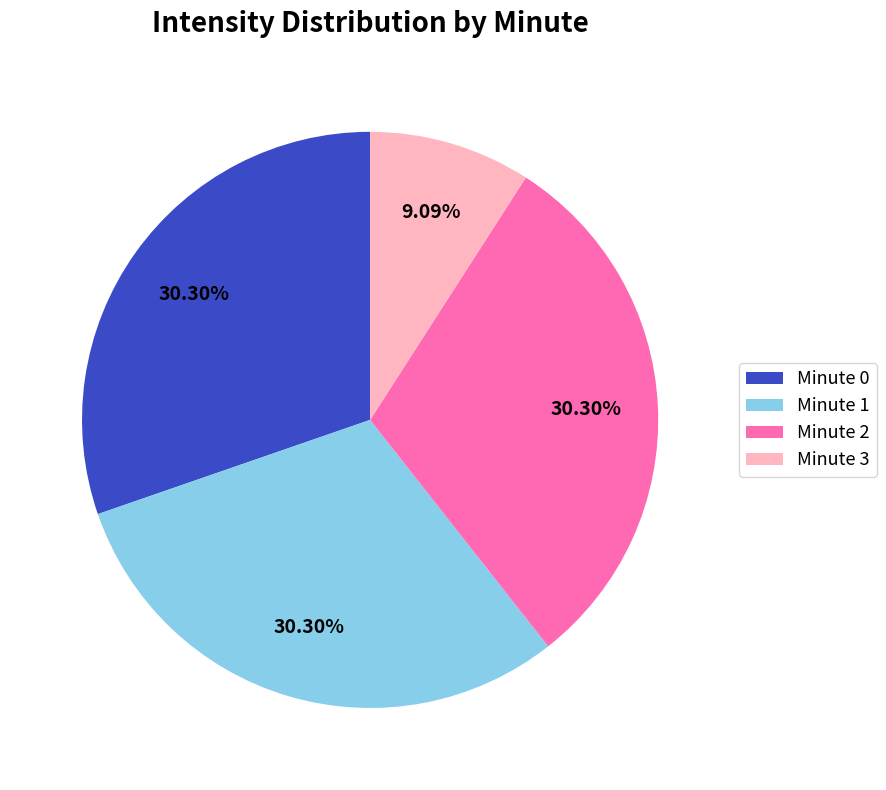

Is there any slice that represents more than half of the pie?

No